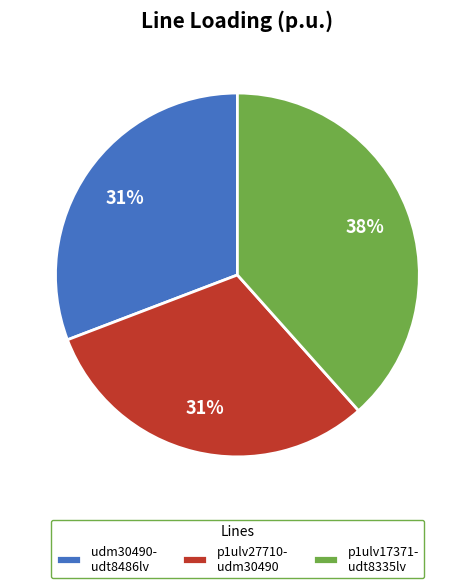

To the nearest percent, what portion does p1ulv27710- udm30490 represent?

31%